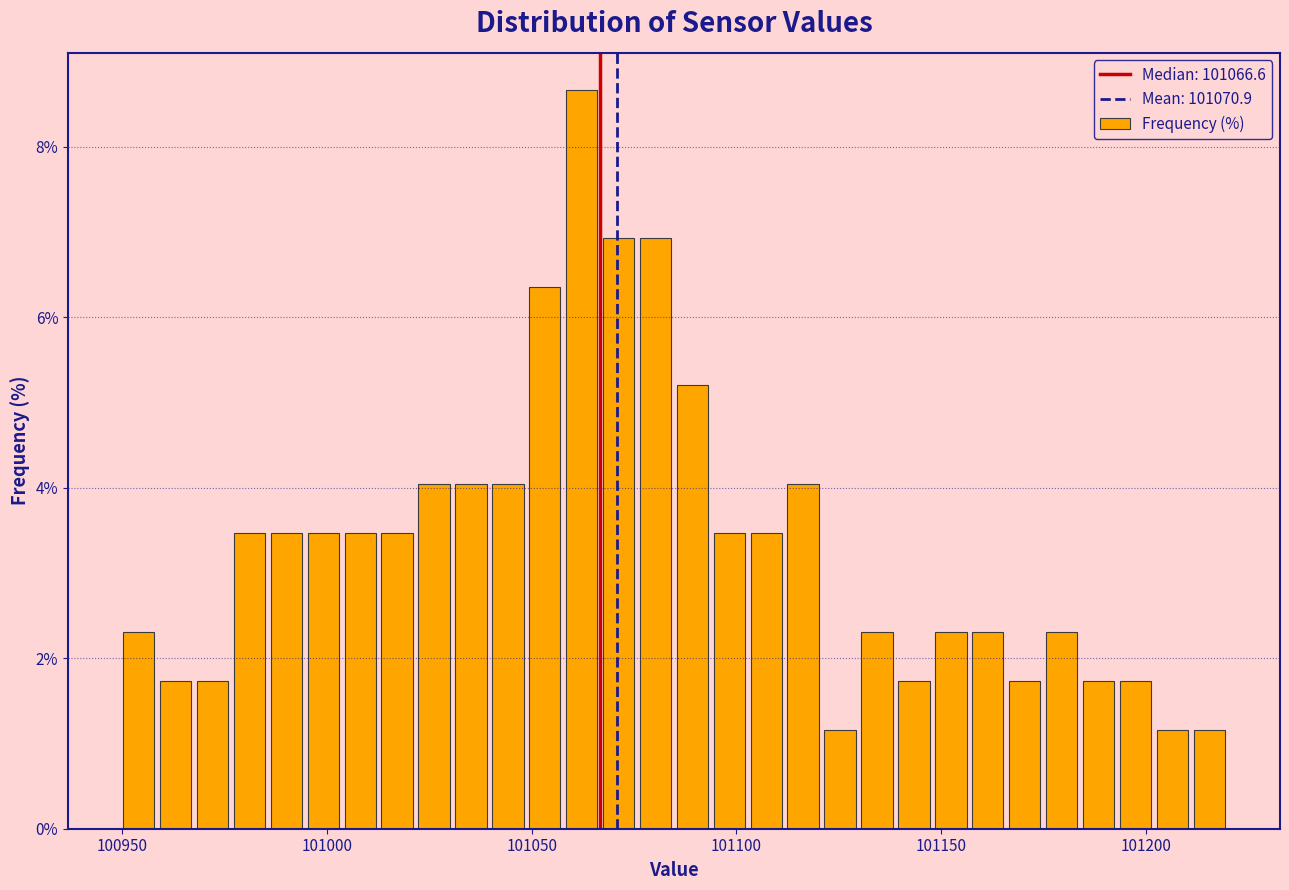

Around what value on the x-axis is the tallest bar? Give the approximate position of its centre, as read against the axis.

101060